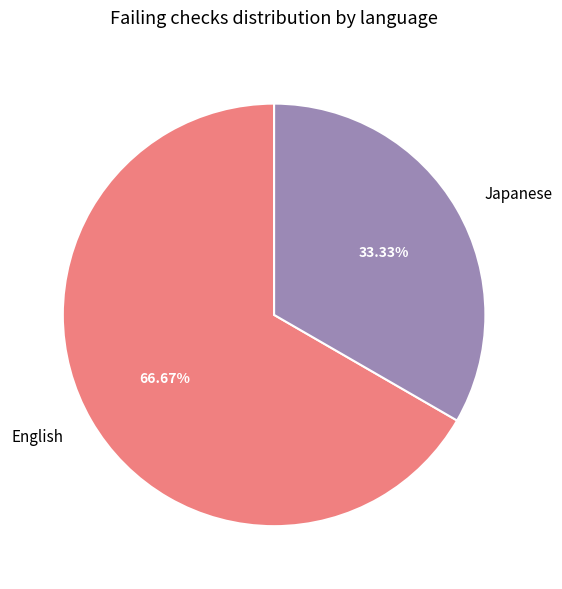

Is English the majority of the pie?

Yes